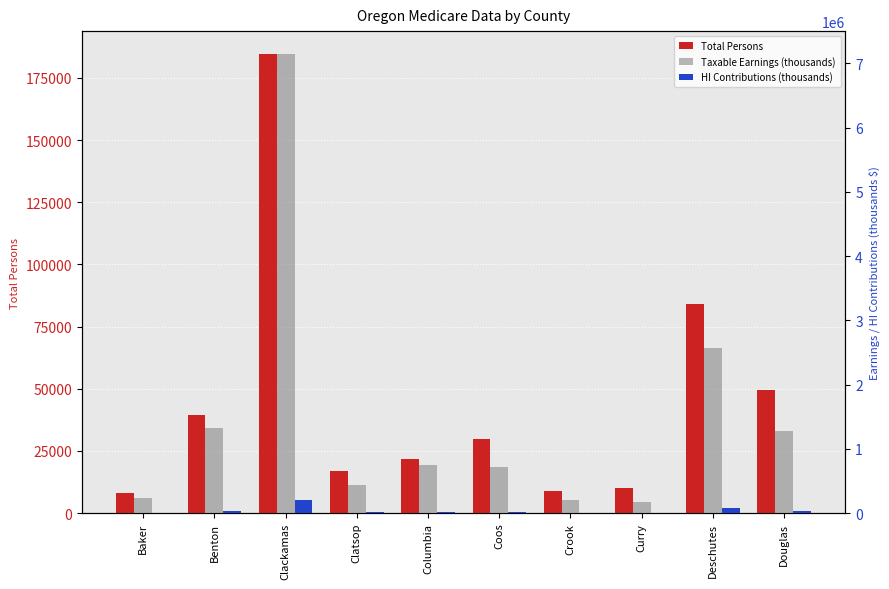

What is the value of the Taxable Earnings (thousands) bar at the 7th from the left?

199508